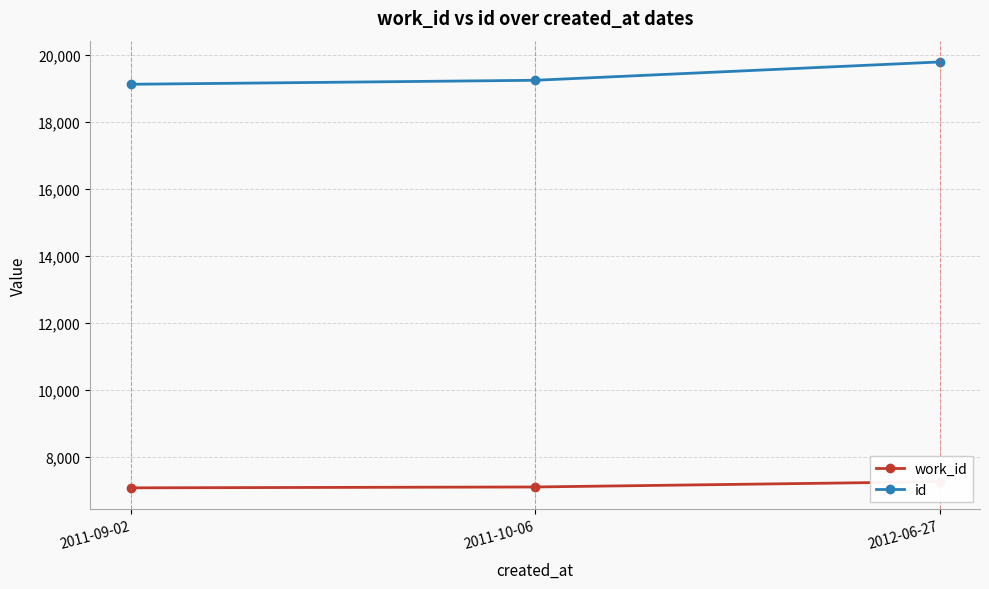

What is the label of the 3rd point from the left?

2012-06-27